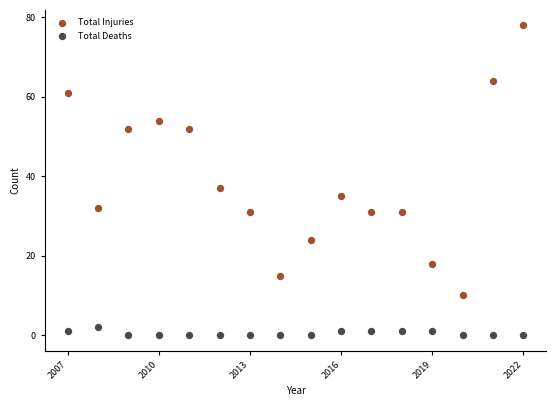

In the Total Injuries series, what Y value is closest to 44?

37